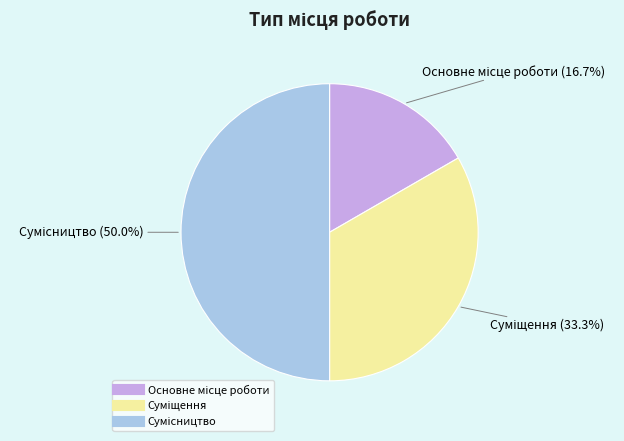

How many slices are in this pie chart?

3